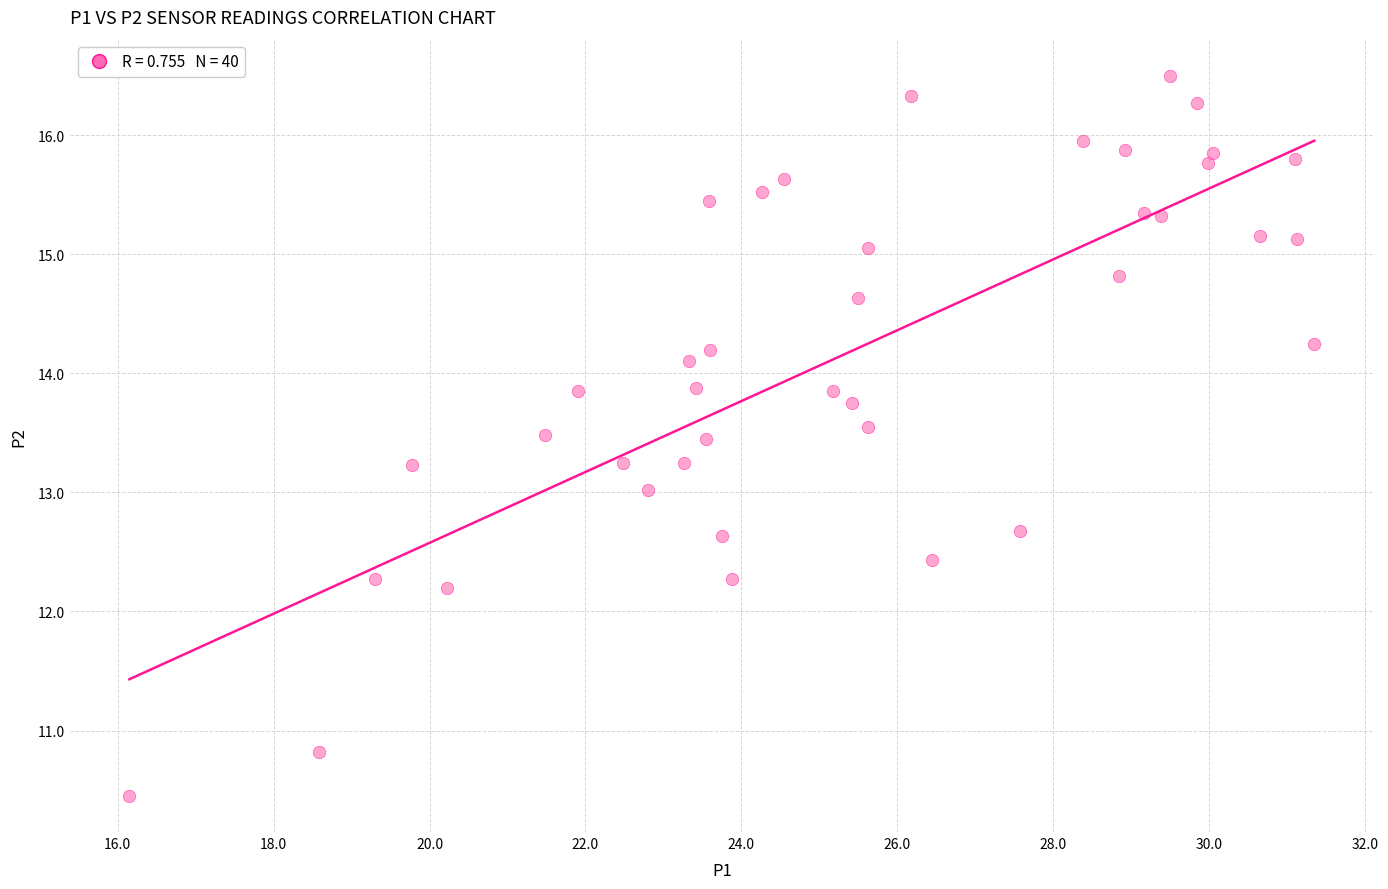

What is the range of X values (max minus min)?

15.2